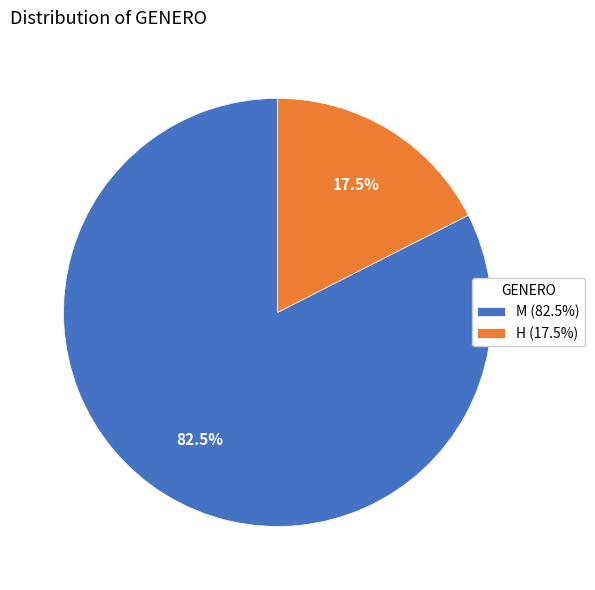

Is it true that M is 73% of the pie?

False